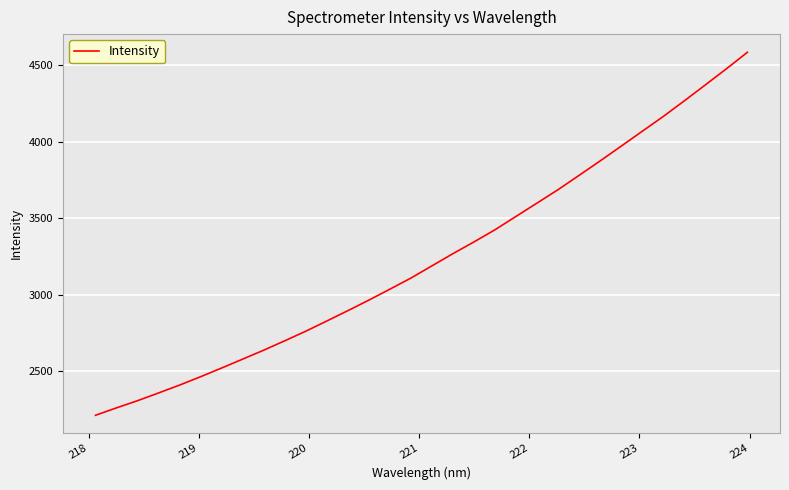

How many values are below 3188?

16